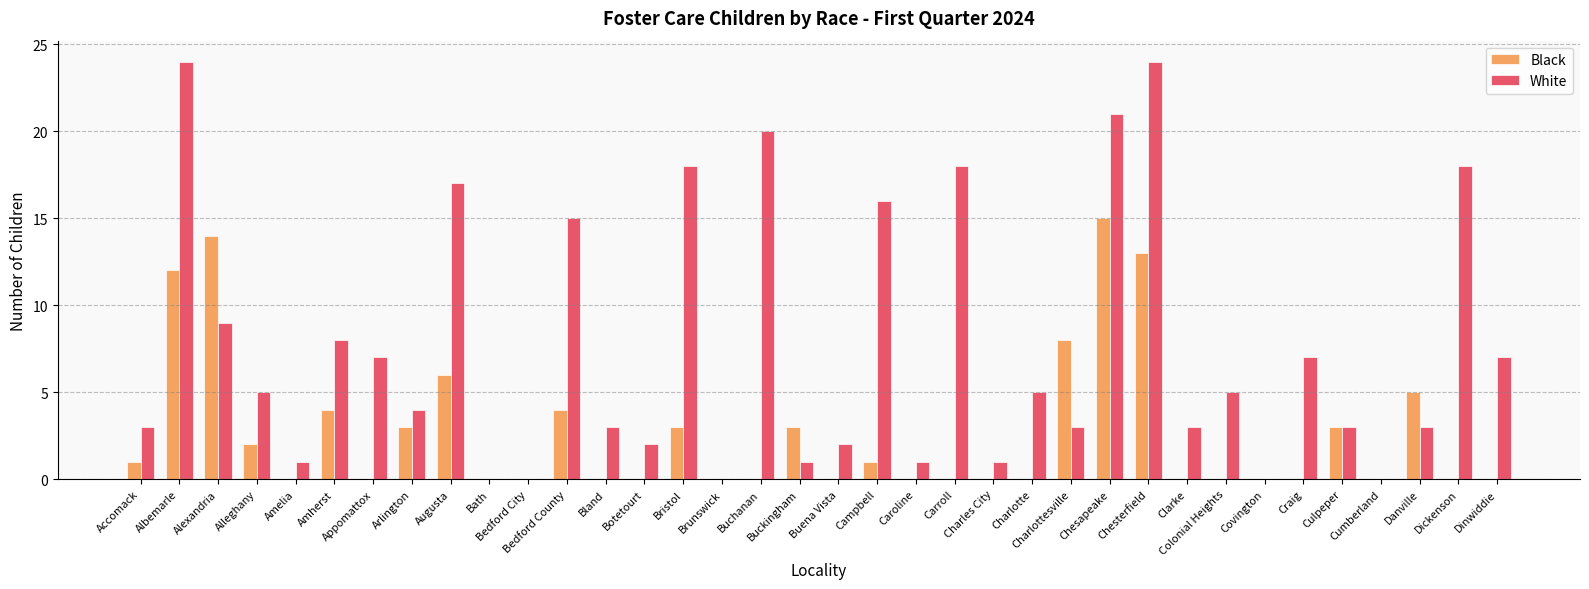

Count the number of categories in the chart.

36